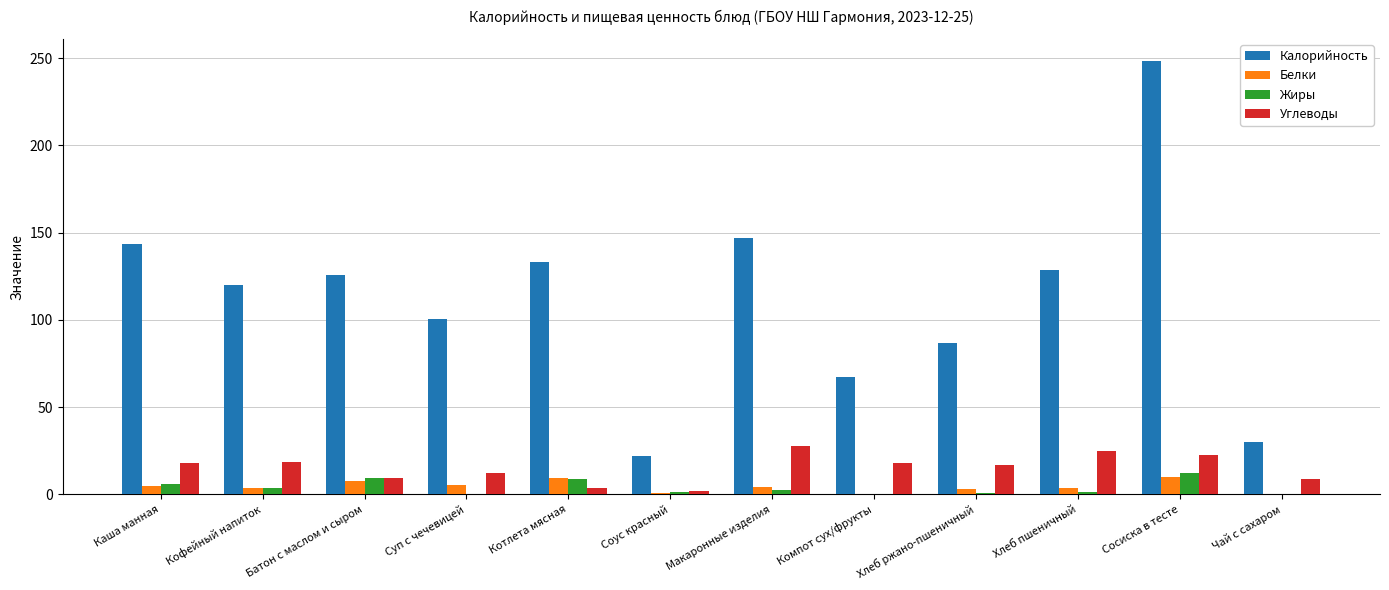

What is the total value across all series at Хлеб пшеничный?

158.7